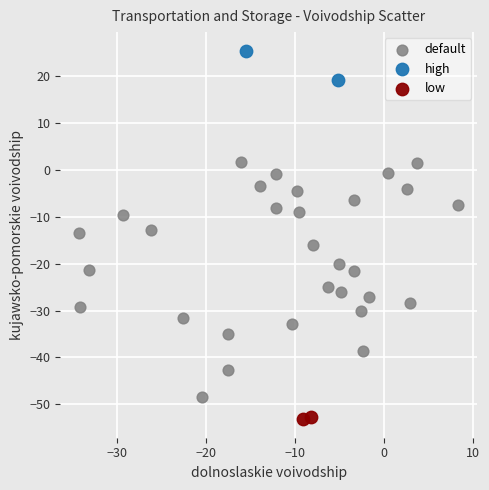

What are all the series names shown in the legend?

default, high, low